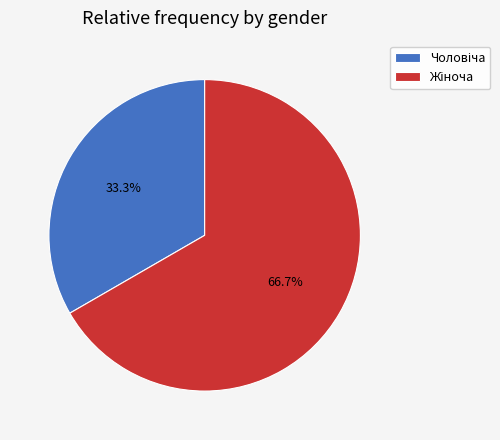

Does any single category account for the majority?

Yes